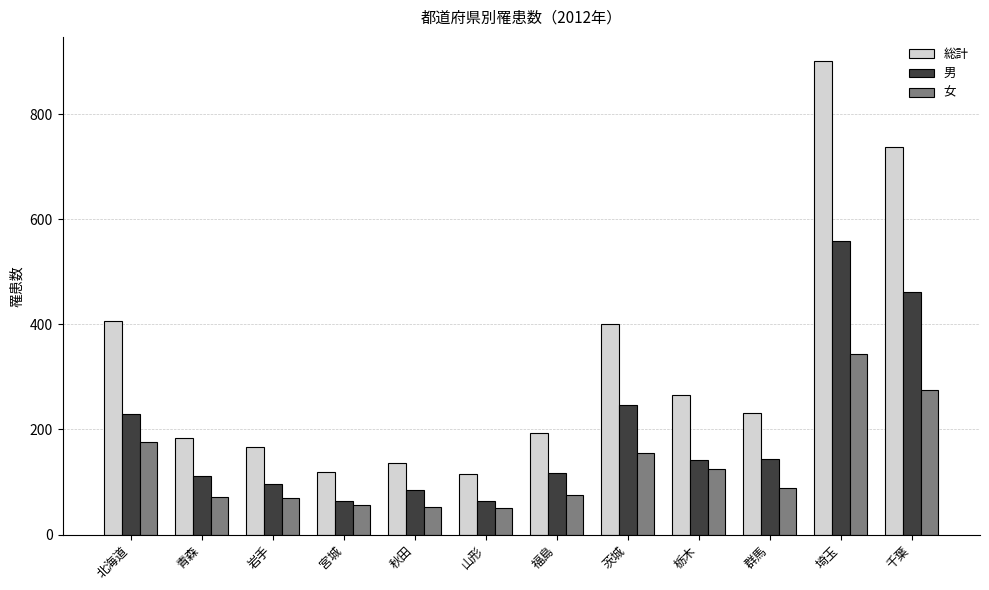

Rank the series at 宮城 from lowest to highest value.

女, 男, 総計